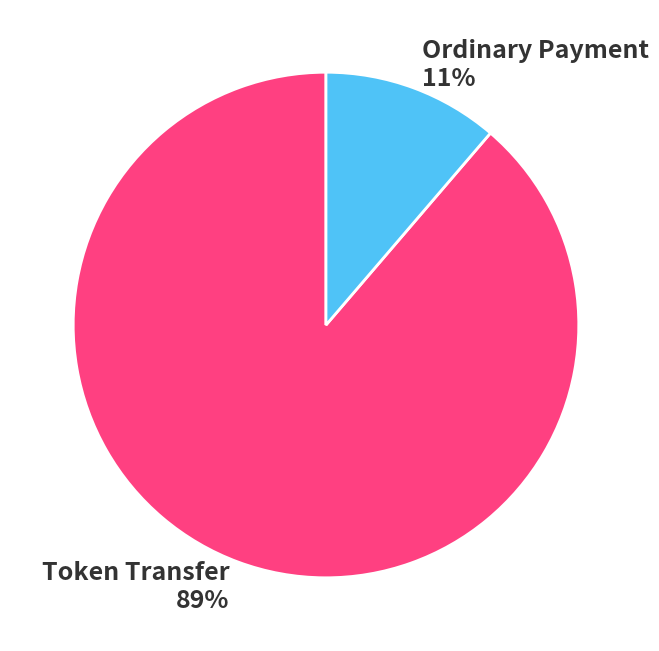

Which slice is the largest?

Token Transfer